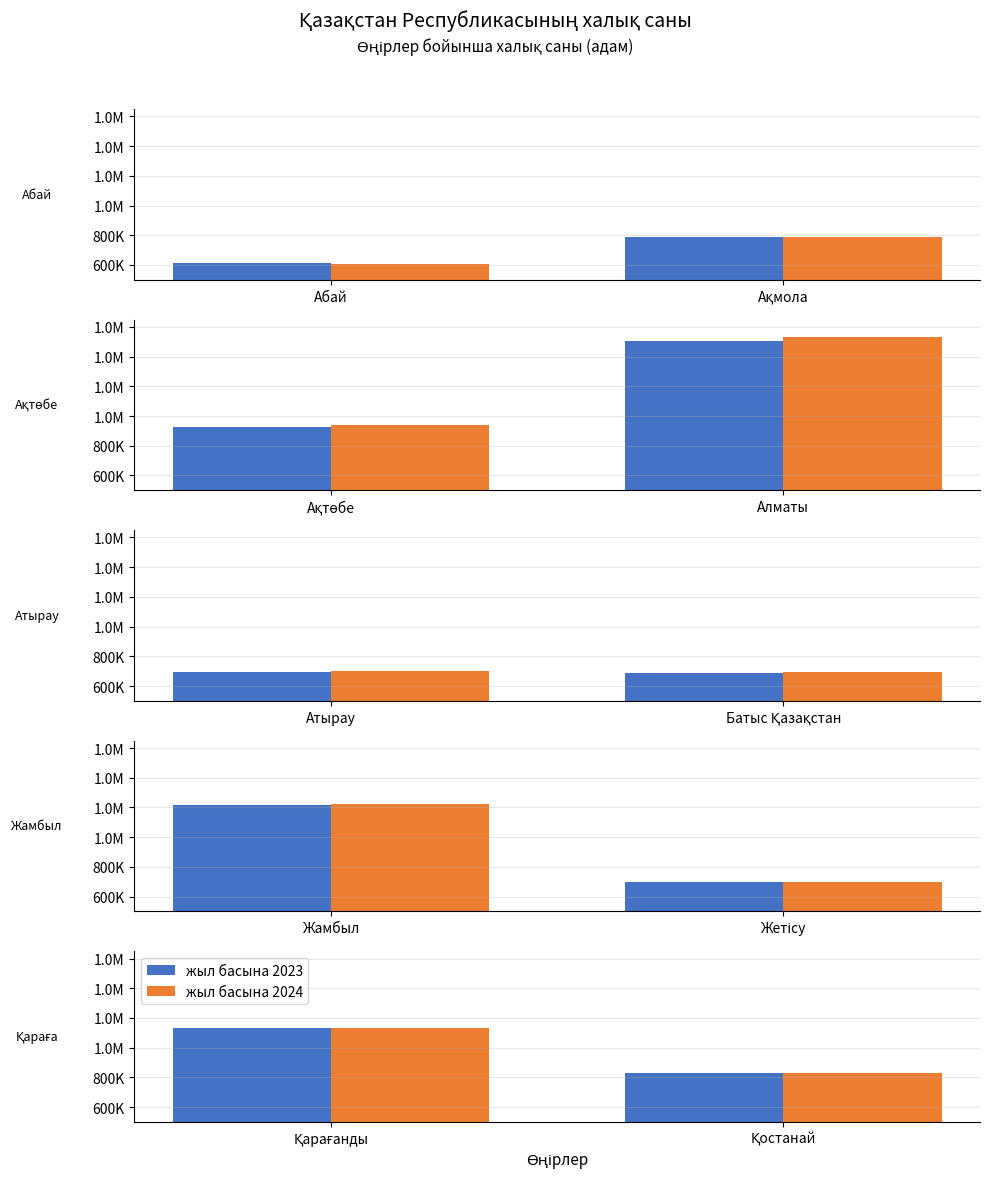

Does the chart contain stacked bars?

No